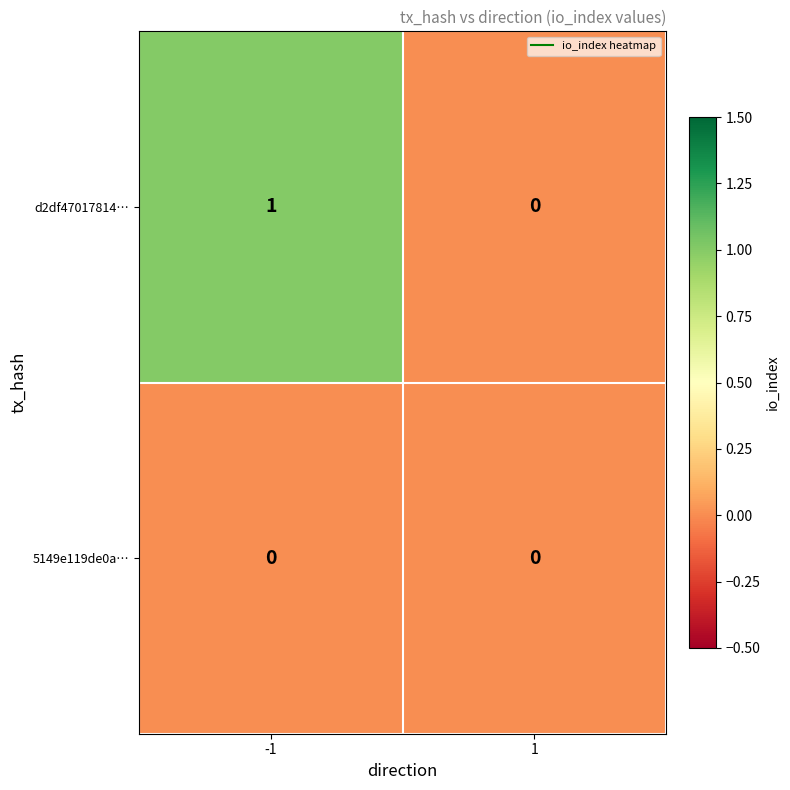

List the series in order of their overall mean, lowest first.

5149e119de0a…, d2df47017814…